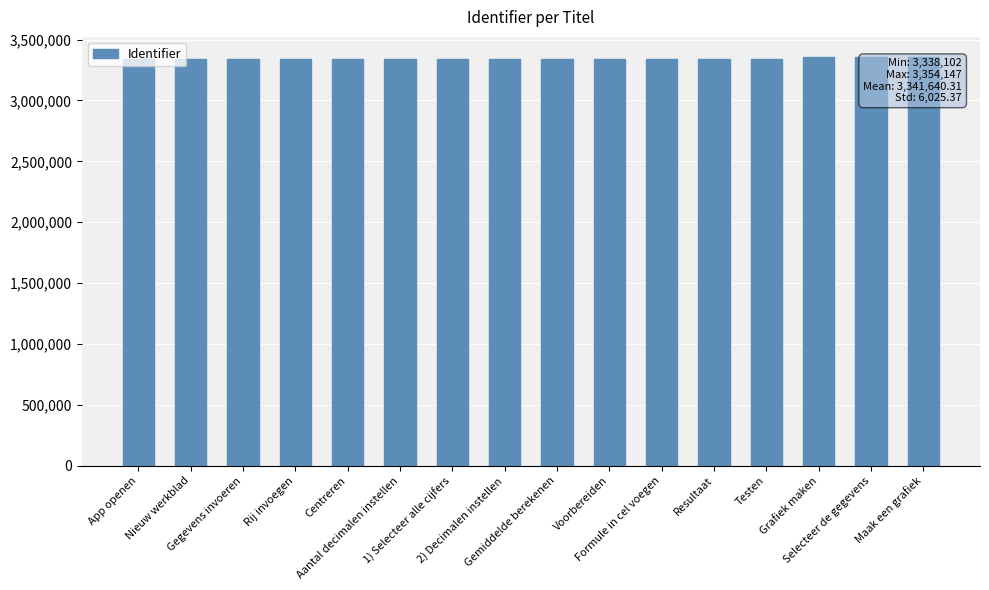

The chart shows a value of 3339637 at Testen. True or false?

True